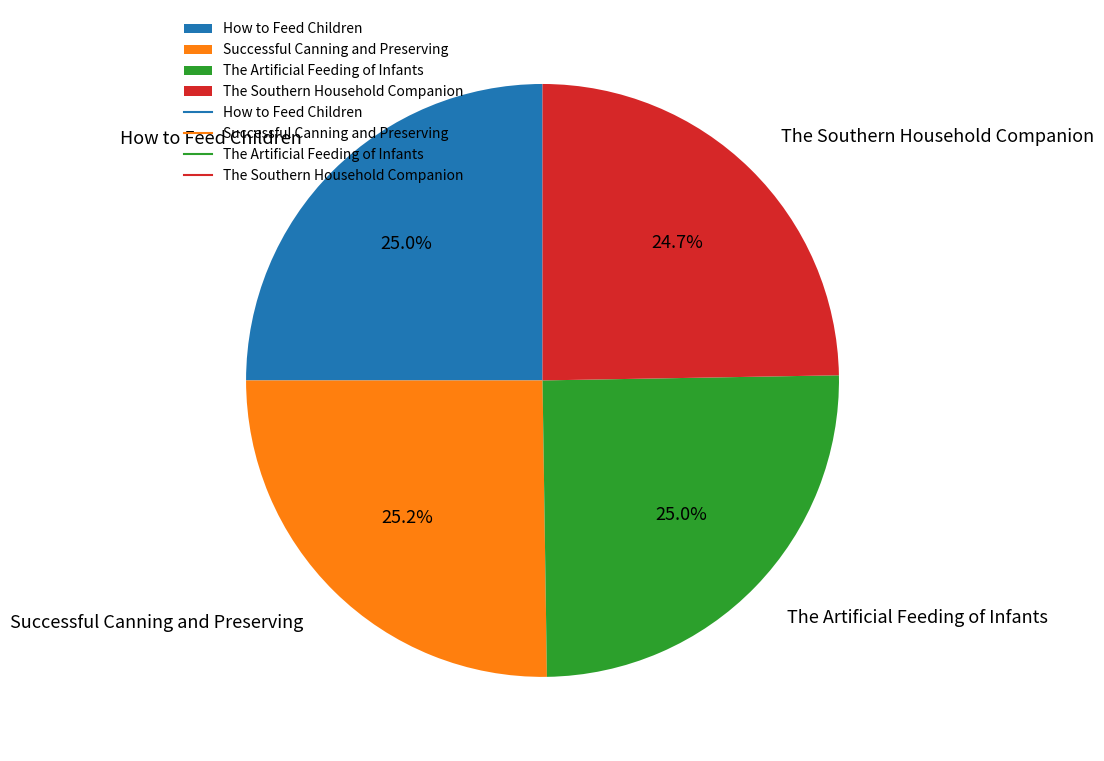

How many slices are in this pie chart?

4